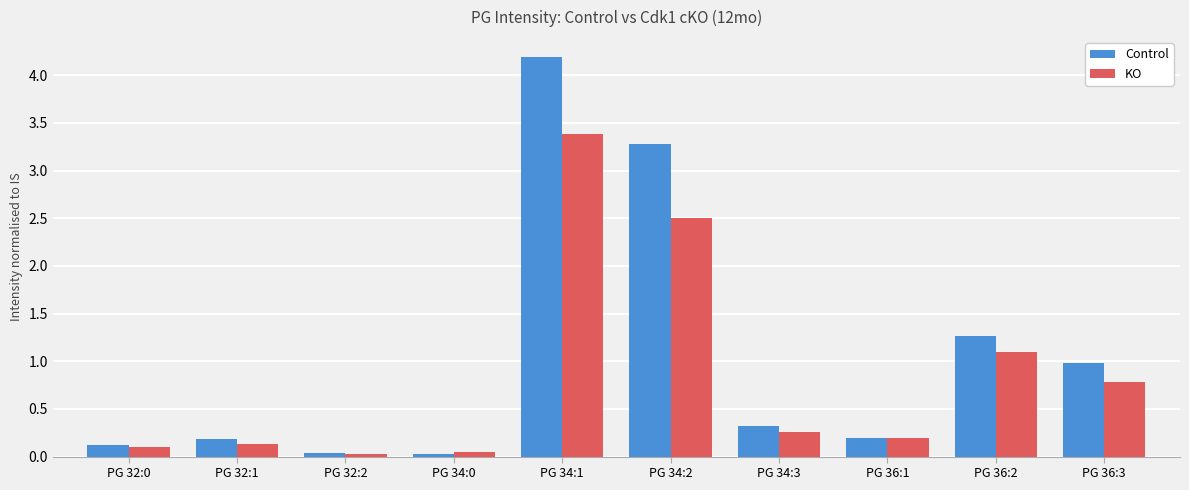

What is the difference between the KO values at PG 34:0 and PG 36:1?

0.2